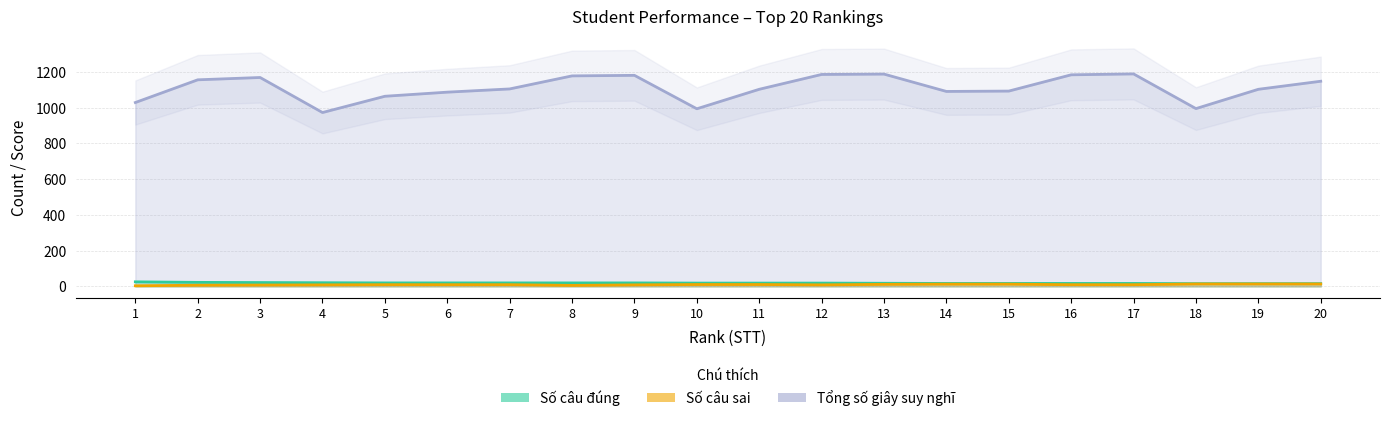

How many data points in Số câu sai are less than 10?

7